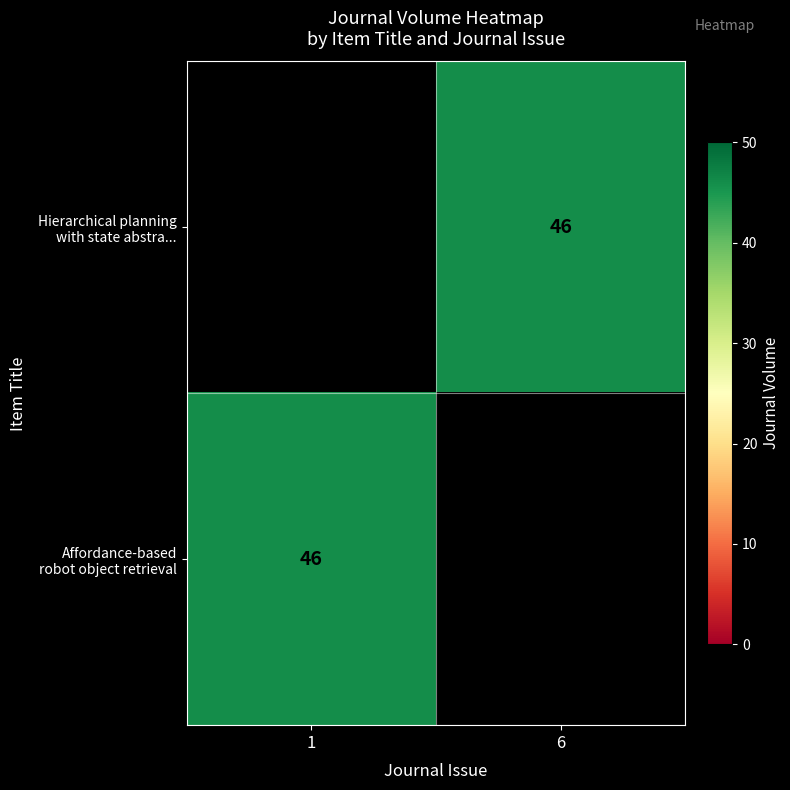

What is the smallest value displayed?

46.0